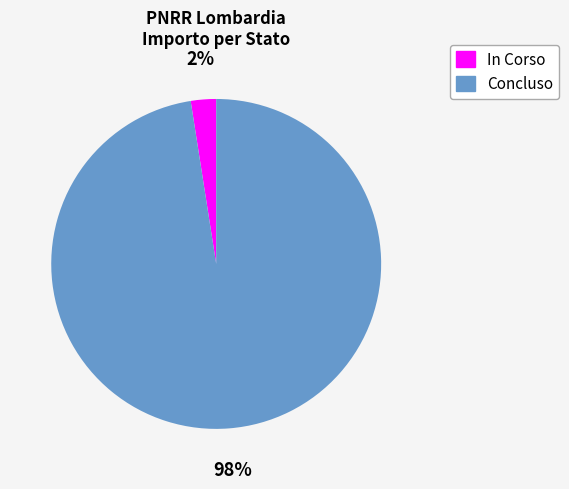

Is the sum of Concluso and In Corso greater than half?

Yes